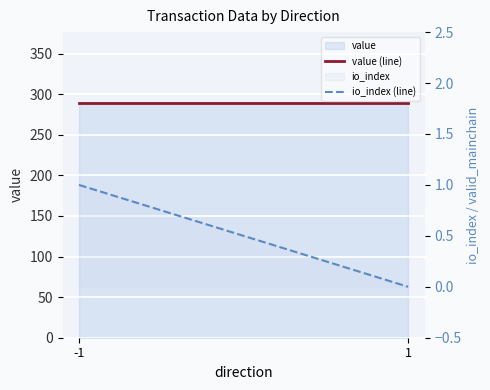

The value (line) series shows 460.5 at 1. True or false?

False